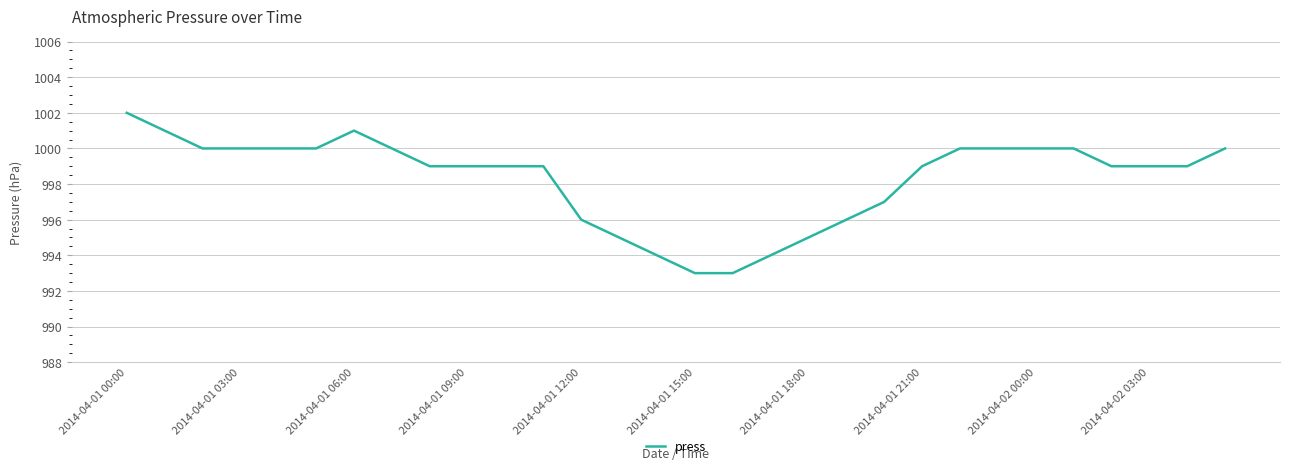

Is this an area chart (filled region under the line)?

No